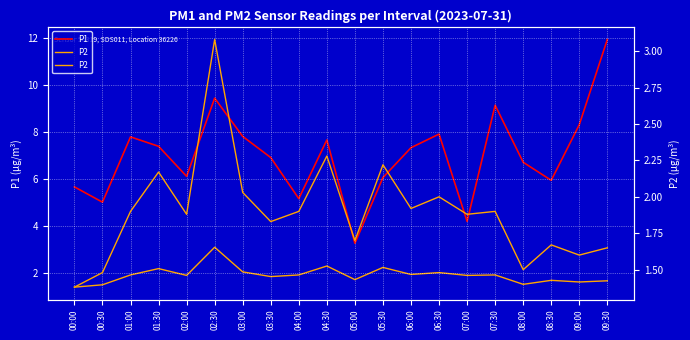

At which label is P1 closest to 7?

03:30